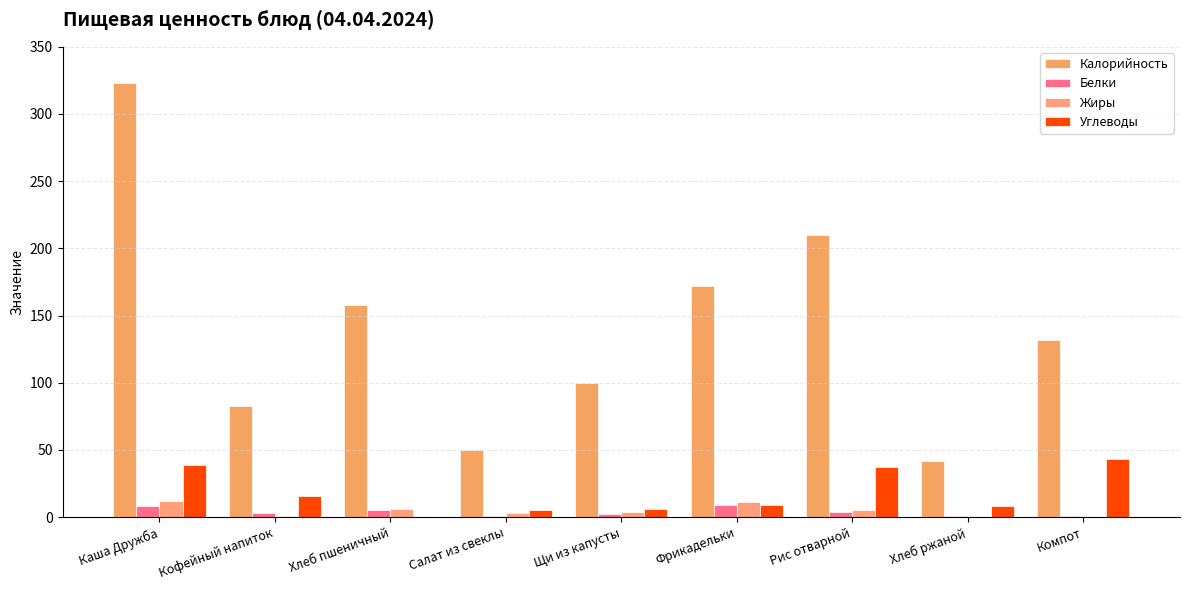

Between Хлеб ржаной and Компот, which series saw the biggest shift?

Калорийность